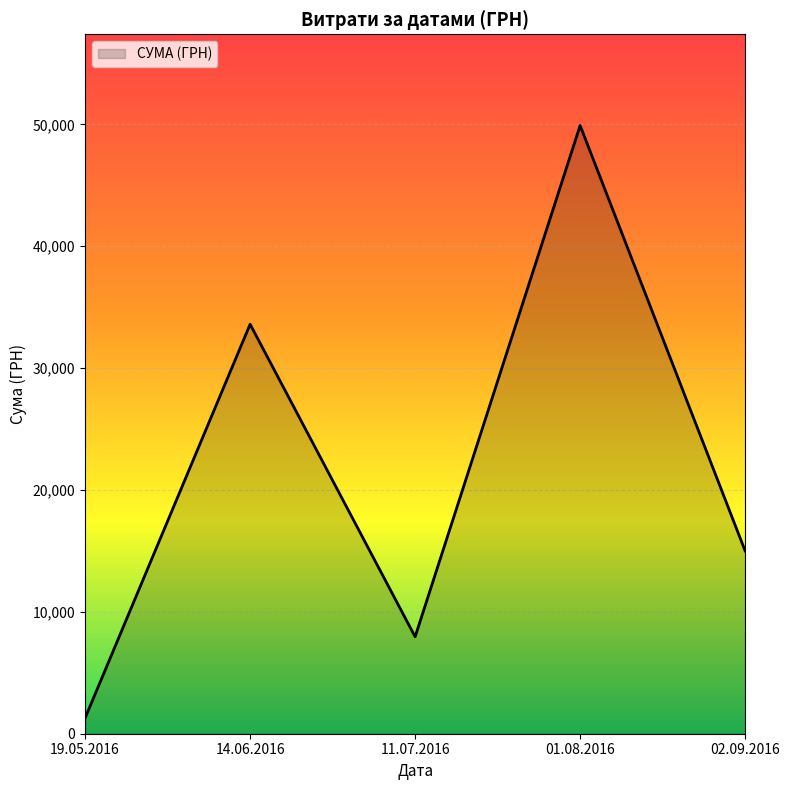

Rank the categories by value from lowest to highest.

19.05.2016, 11.07.2016, 02.09.2016, 14.06.2016, 01.08.2016